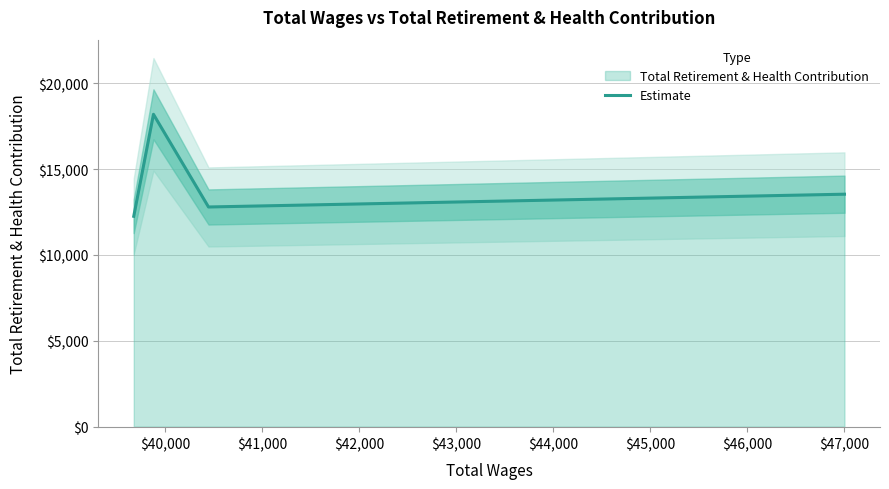

How many points are lower than both their immediate neighbors (excluding endpoints)?

1